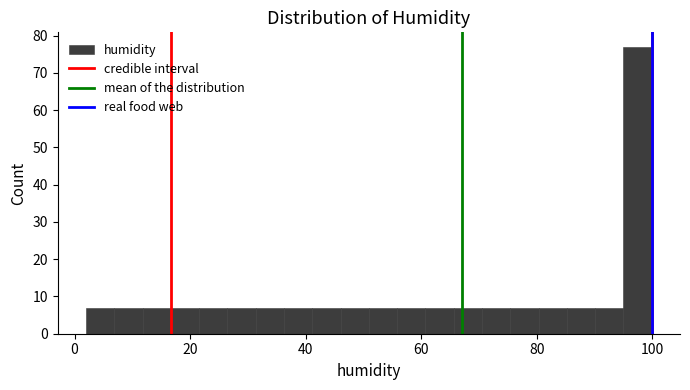

Read against the x-axis, roughly where is the centre of the tallest bar?

98